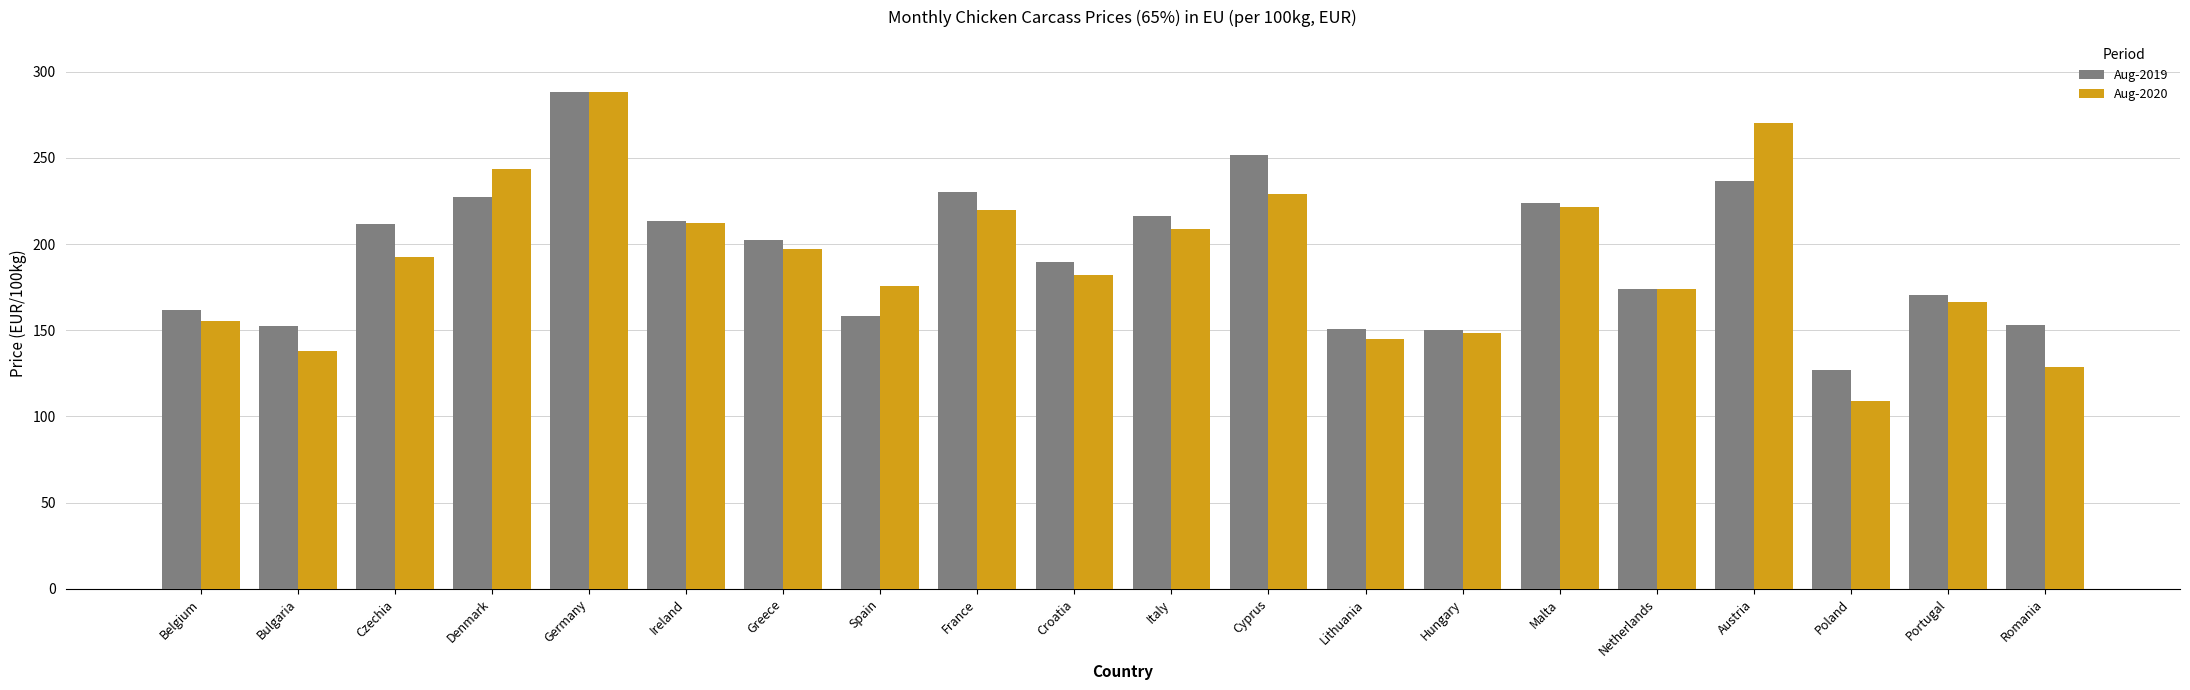

At which category is the sum across all series the highest?

Germany